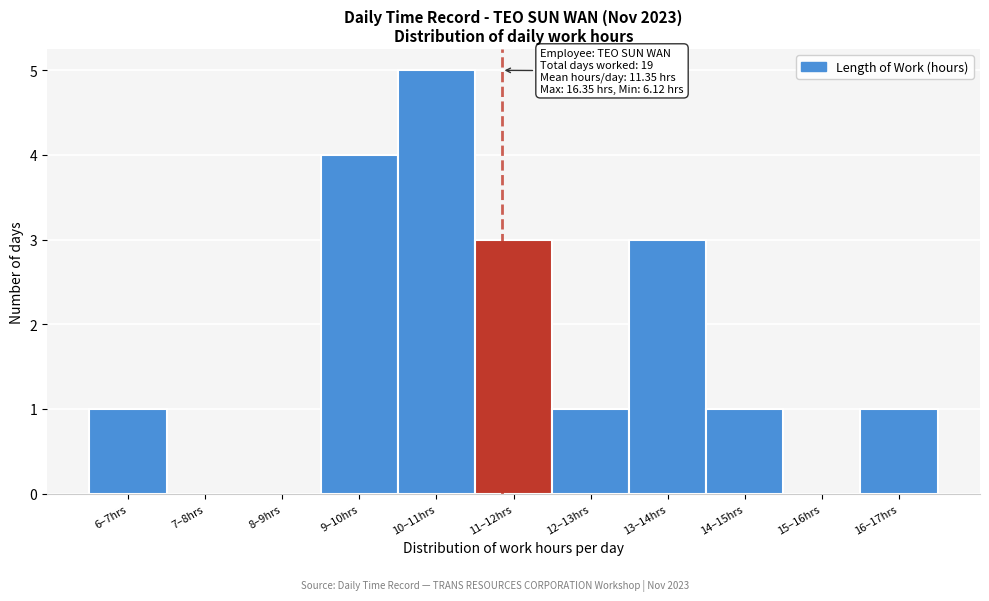

Reading left to right, transcribe all the data shown in this chart.

6–7hrs=1	7–8hrs=0	8–9hrs=0	9–10hrs=4	10–11hrs=5	11–12hrs=3	12–13hrs=1	13–14hrs=3	14–15hrs=1	15–16hrs=0	16–17hrs=1